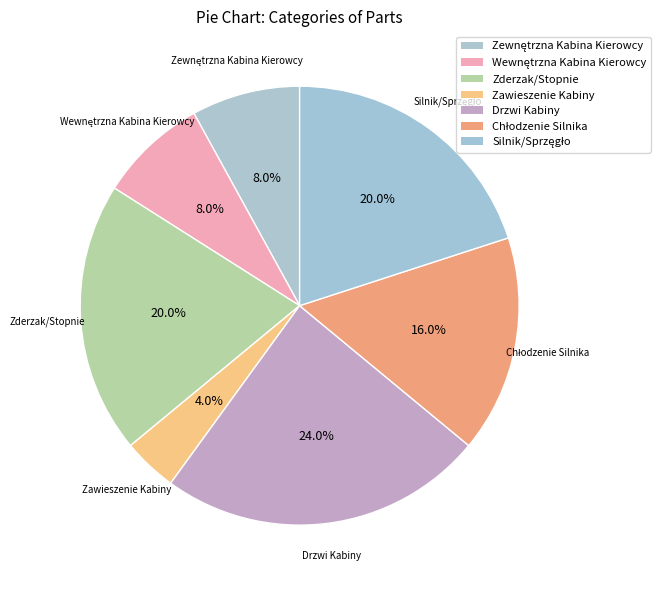

Is there a majority slice in this chart?

No